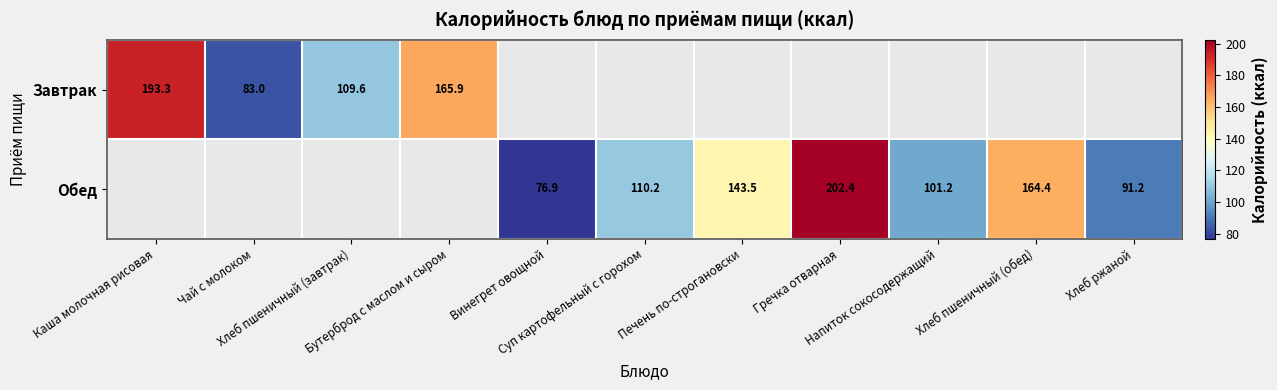

What is the greatest value displayed?

202.4